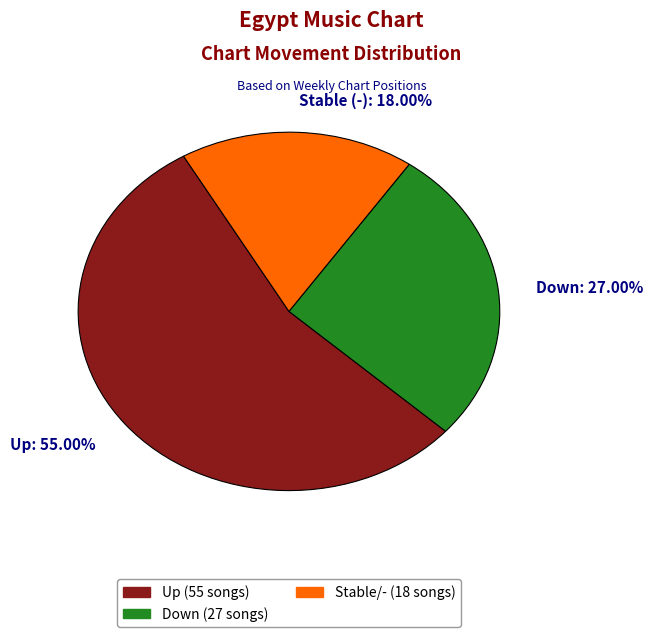

Is there a majority slice in this chart?

Yes